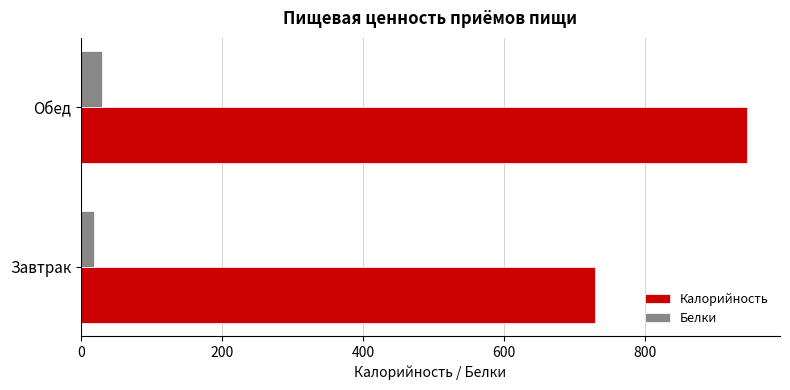

What is the highest value of the Калорийность series?

944.8